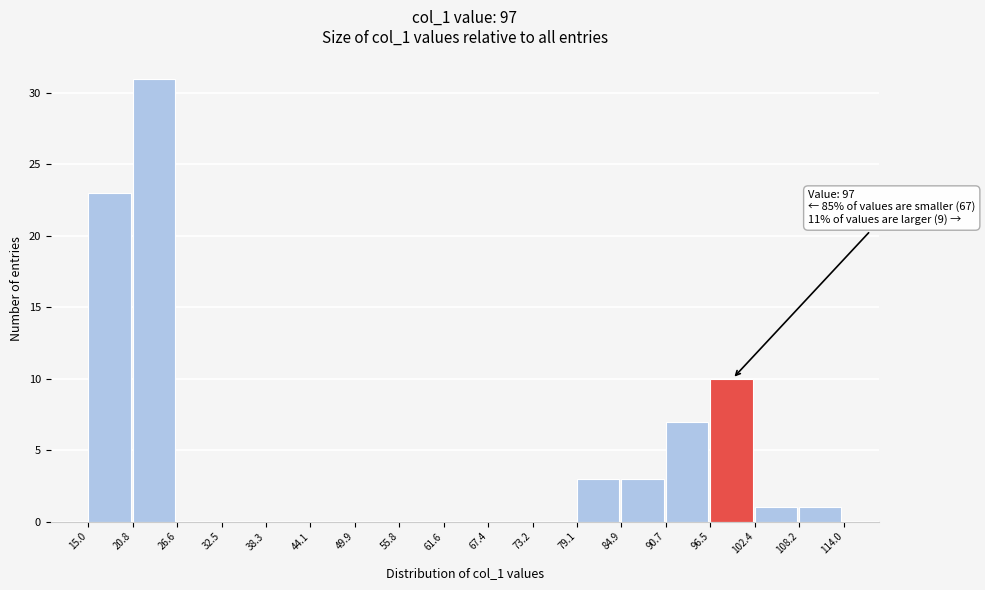

Which range on the x-axis has the tallest bar?

20.8 to 26.6